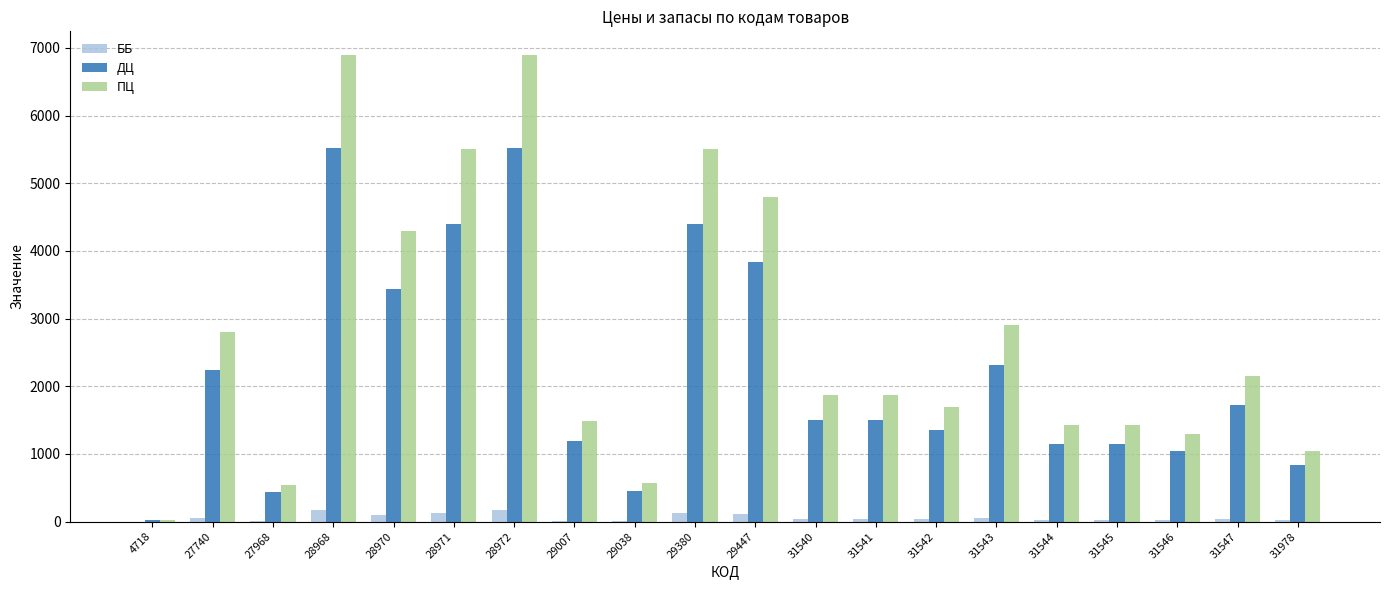

What is the maximum value for ПЦ?

6899